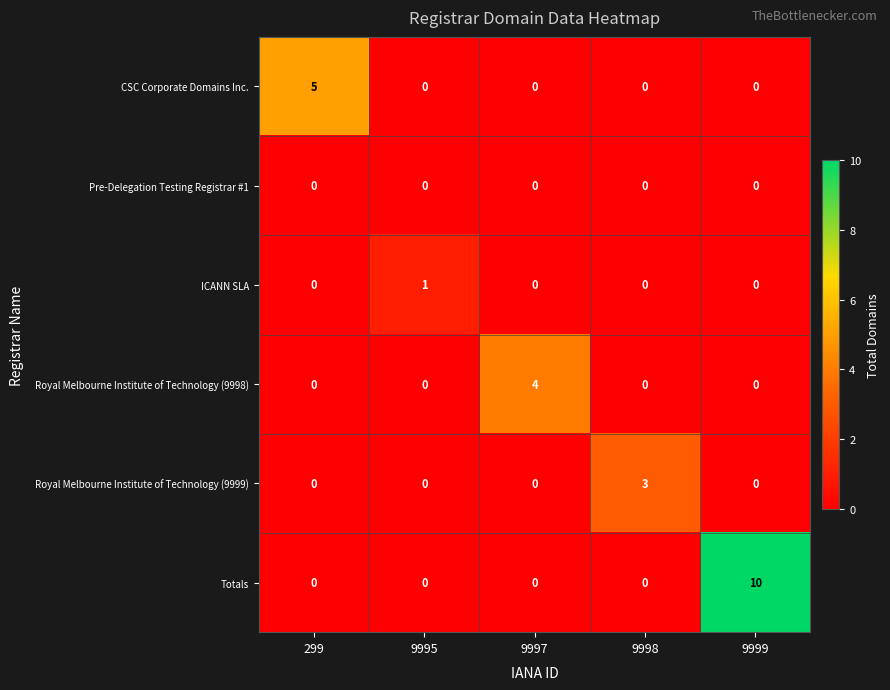

What is the maximum value for Totals?

10